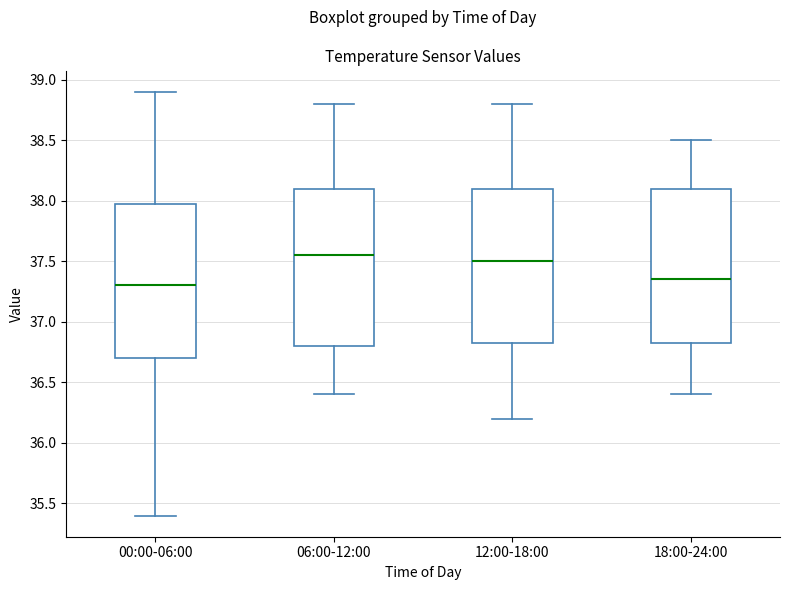

Where does the lower whisker of the box for 00:00-06:00 end on the y-axis? The values are not printed on the chart, so give them approximately, as read against the axis.

35.40